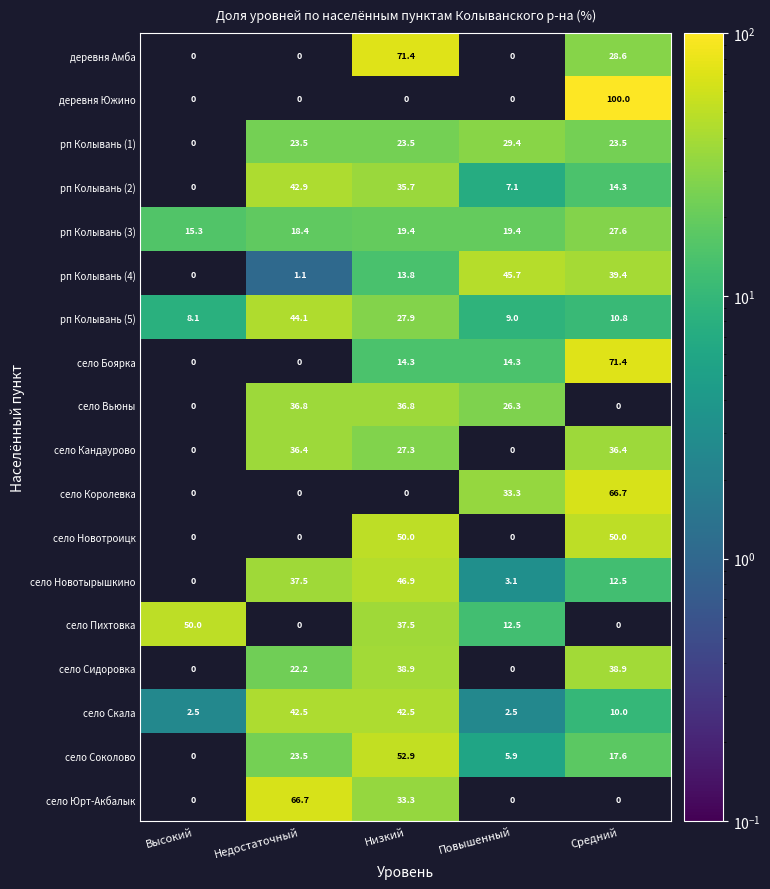

What is the spread (max minus min) of values at Высокий?

50.0